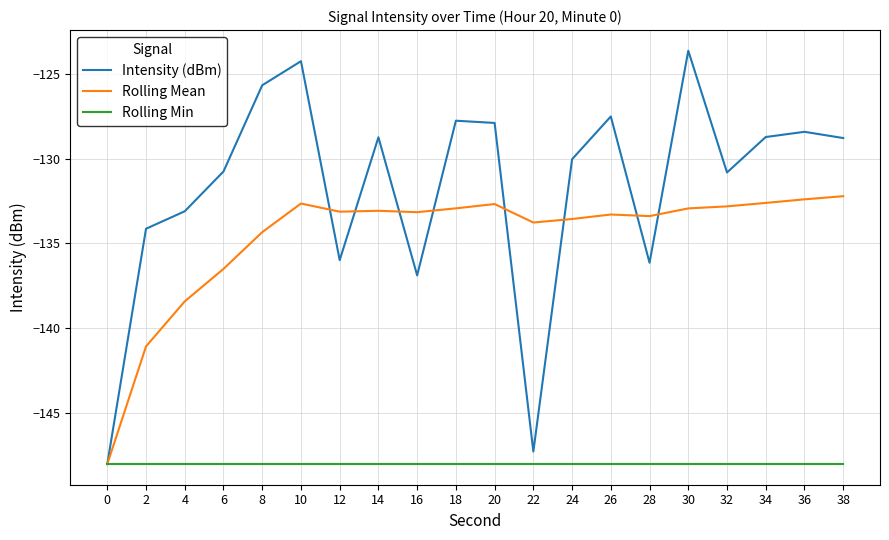

Read the Rolling Min value at 20.

-148.0